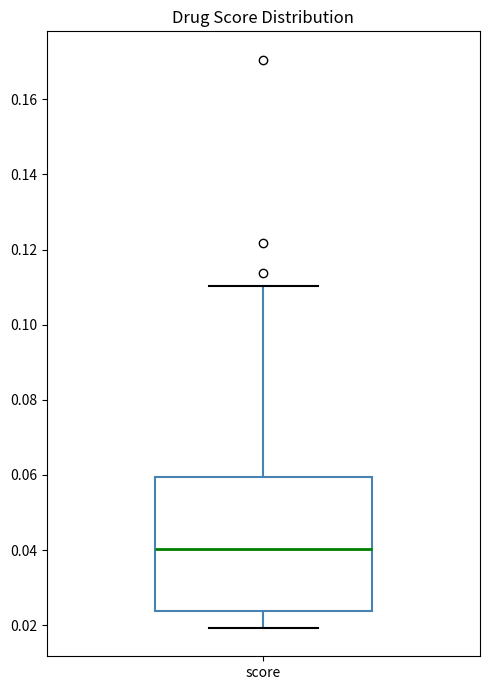

Read this box plot against the y-axis: the position of the median line, the range covered by the box, and the ends of both whiskers. The values are not printed on the chart, so give them approximately, as read against the axis.

median 0.040, box 0.024 to 0.060, whiskers 0.020 to 0.110